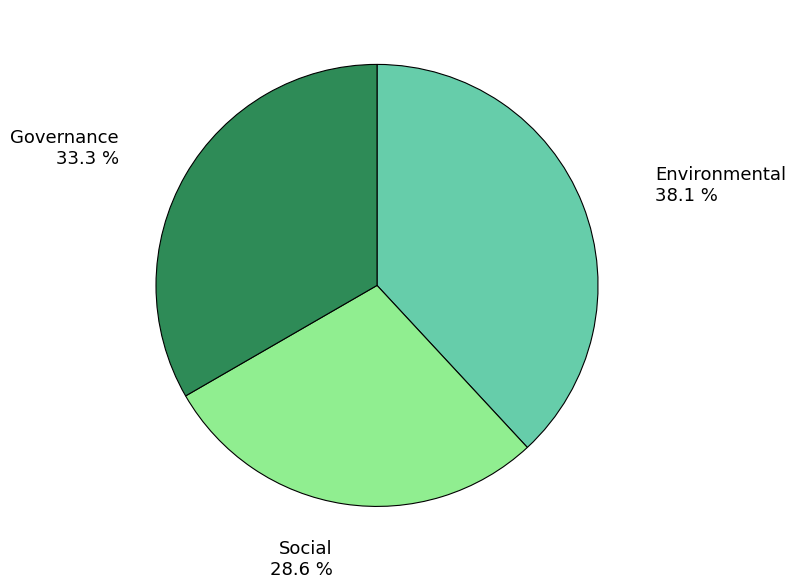

Does any single category account for the majority?

No